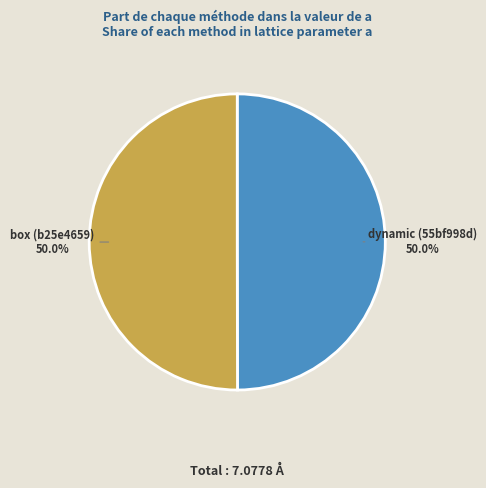

How many segments does this pie chart have?

2